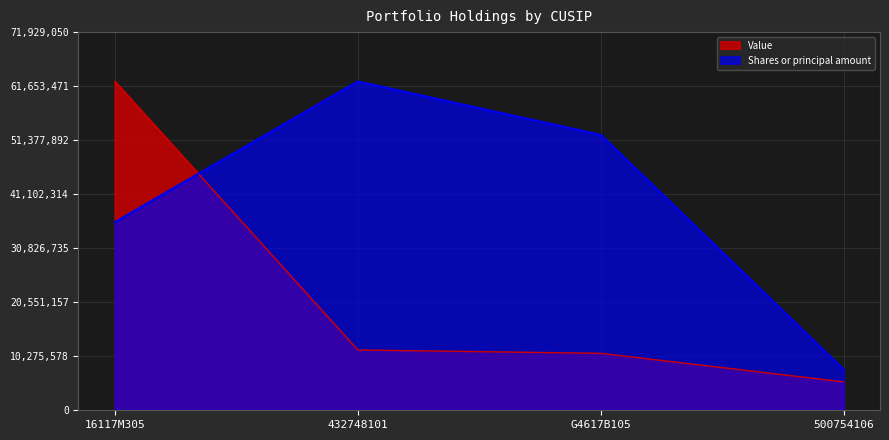

Reading right to left, transcribe all the data shown in this chart.

Value: 5402000.0	10835000.0	11472000.0	62547000.0
Shares or principal amount: 7779550.6	52394602.6	62547000.0	35795992.5